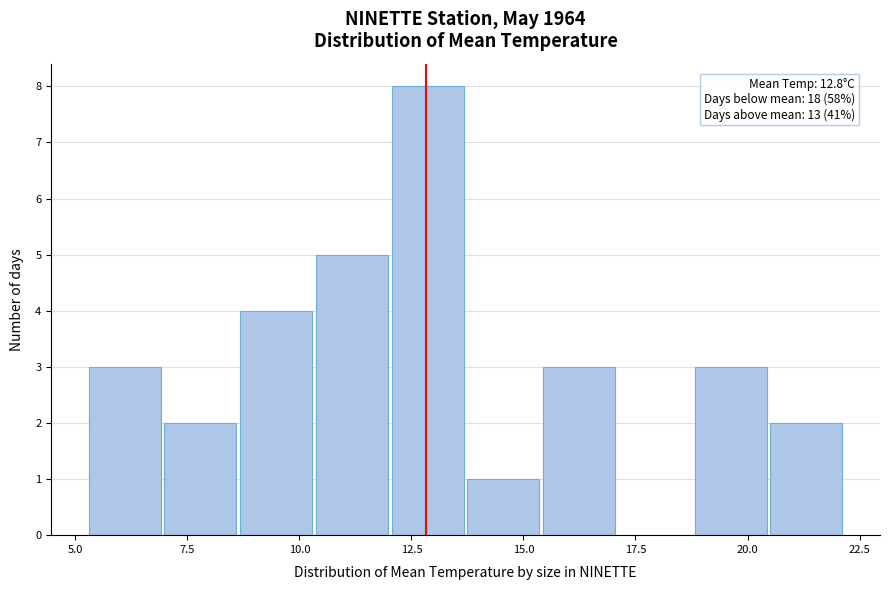

Around what value on the x-axis is the tallest bar? Give the approximate position of its centre, as read against the axis.

13.0